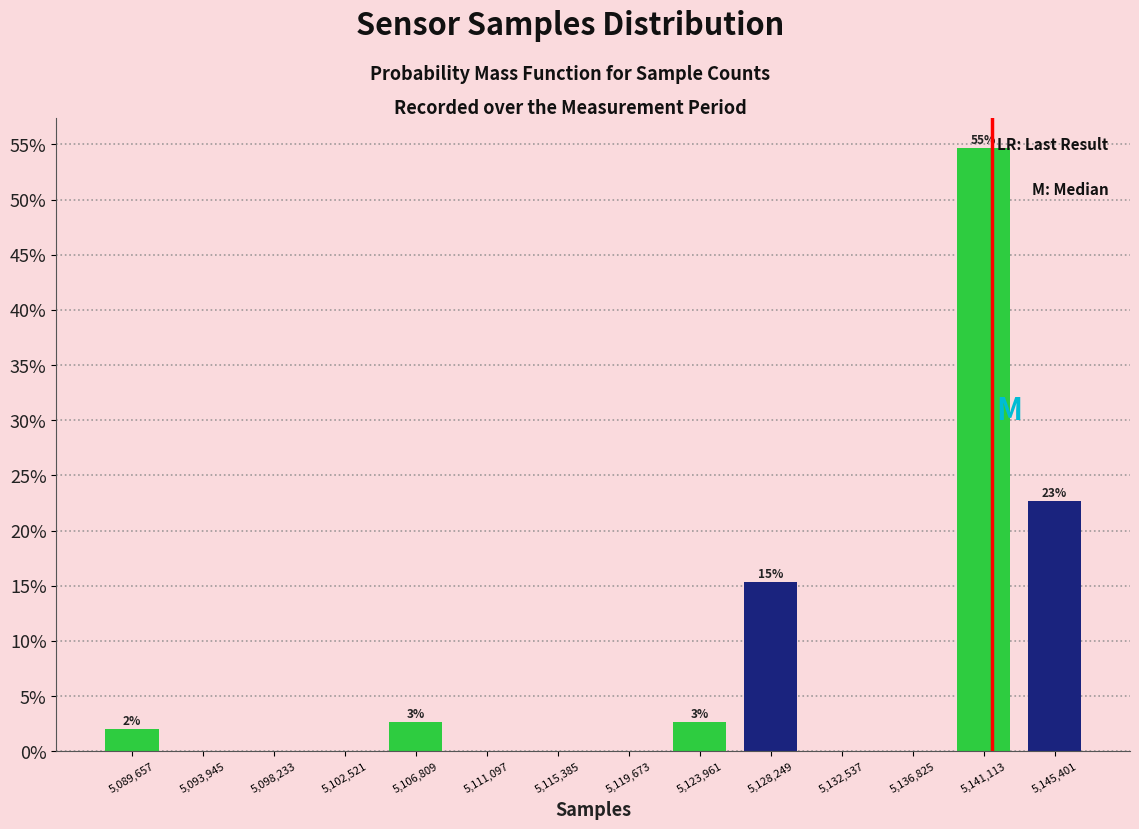

Over which range of the x-axis is the bar tallest?

5139000 to 5143500